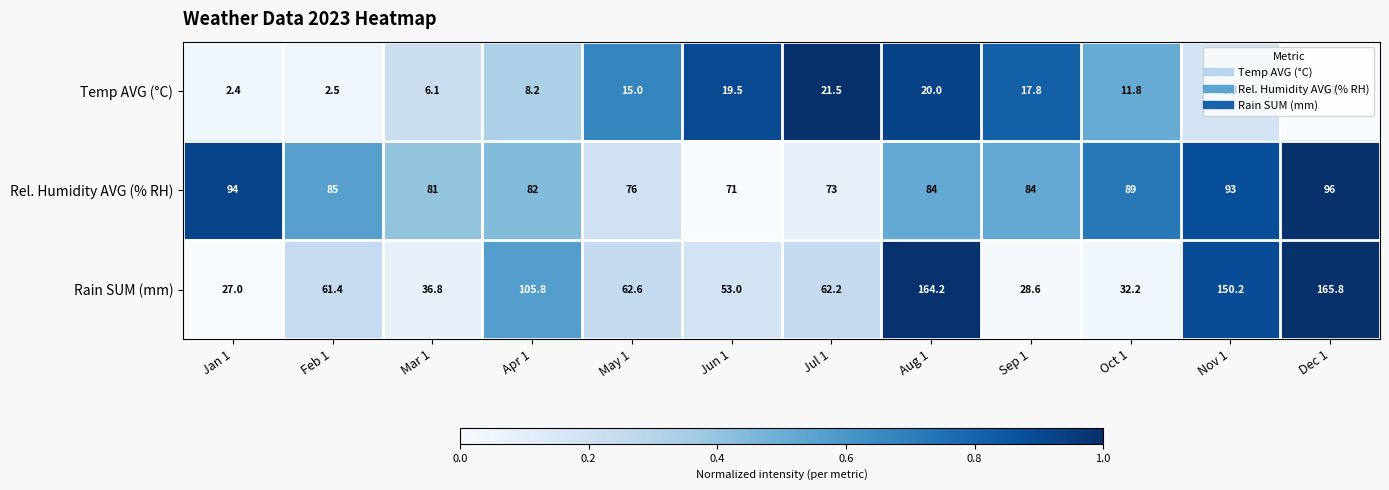

List the series in order of their peak value, highest first.

Rain SUM (mm), Rel. Humidity AVG (% RH), Temp AVG (°C)